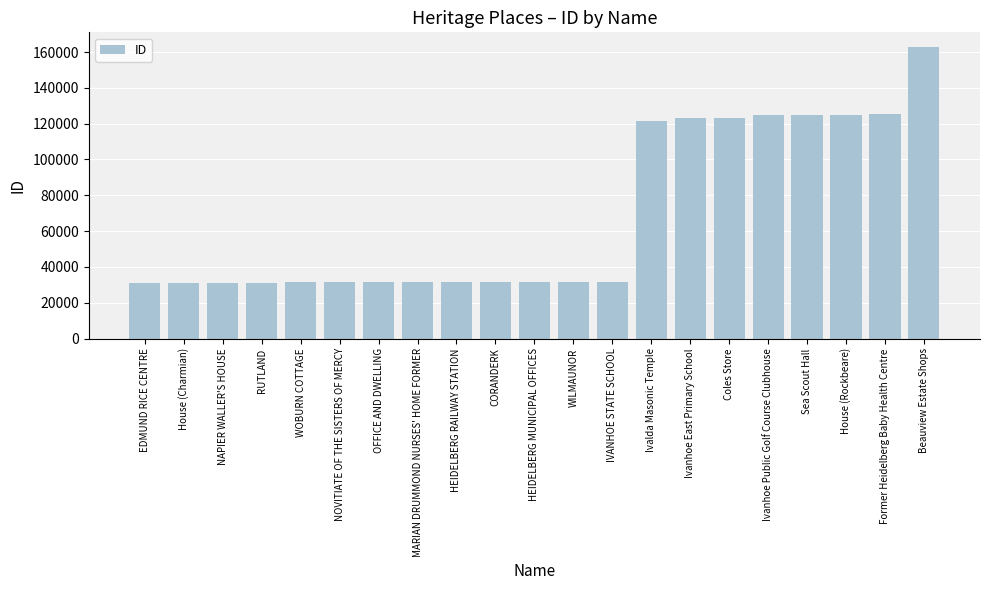

The value at House (Rockbeare) is 124840. True or false?

True